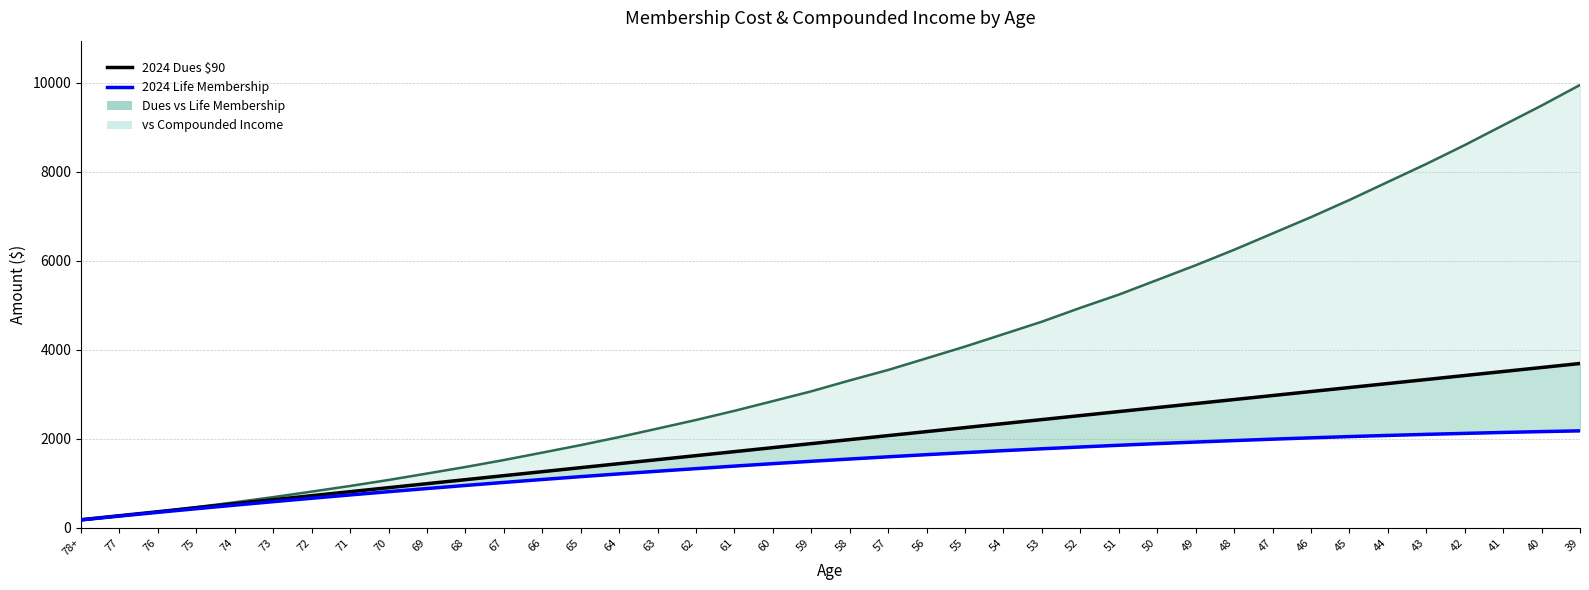

At which category does the chart reach its peak across all series?

39